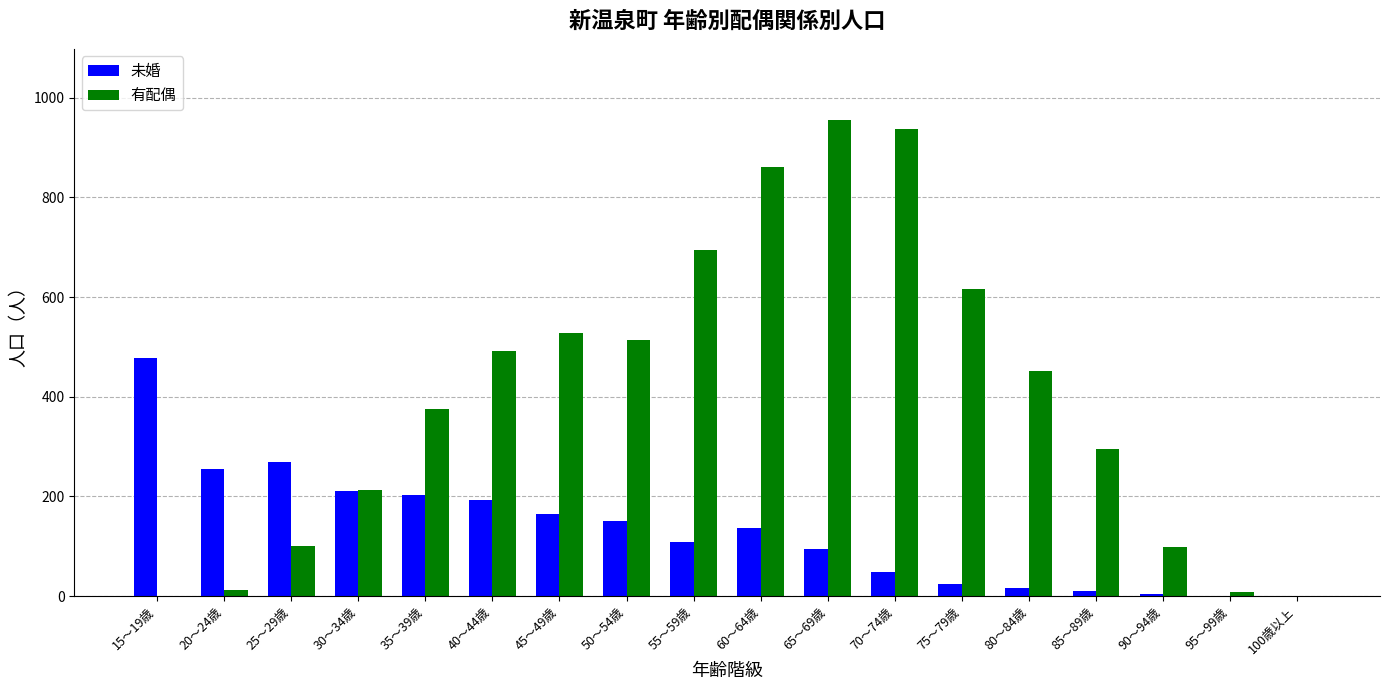

The 有配偶 series shows 100 at 25～29歳. True or false?

True